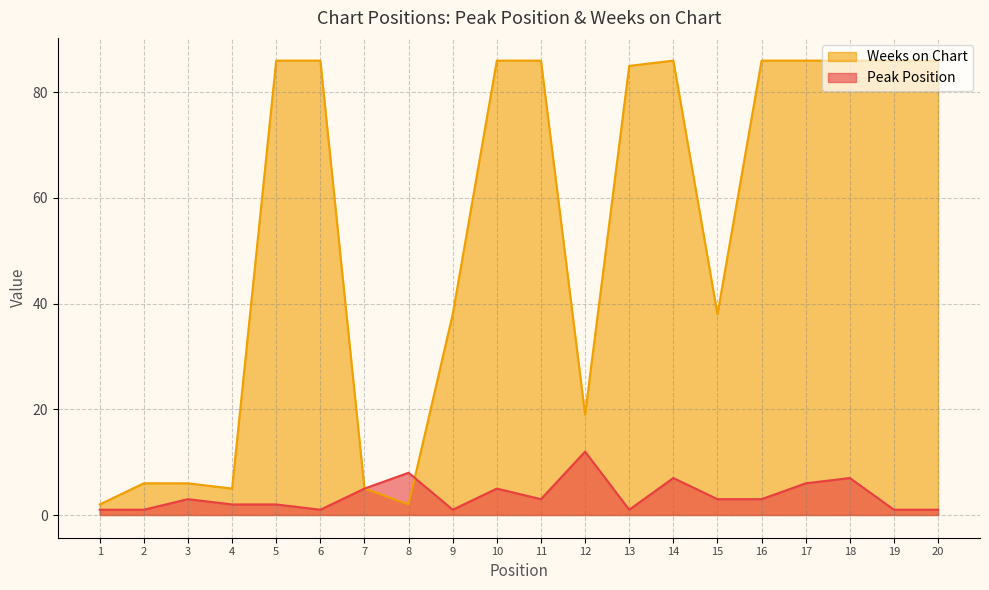

What is the total value across all series at 20?

87